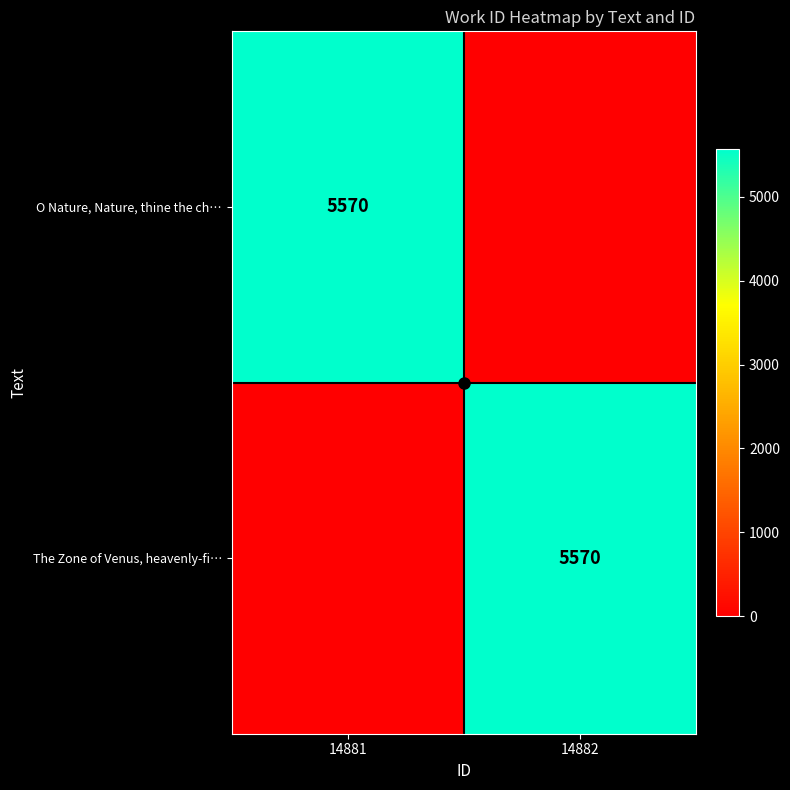

True or false: The Zone of Venus, heavenly-fi… has a value of 5570 at 14882.

True